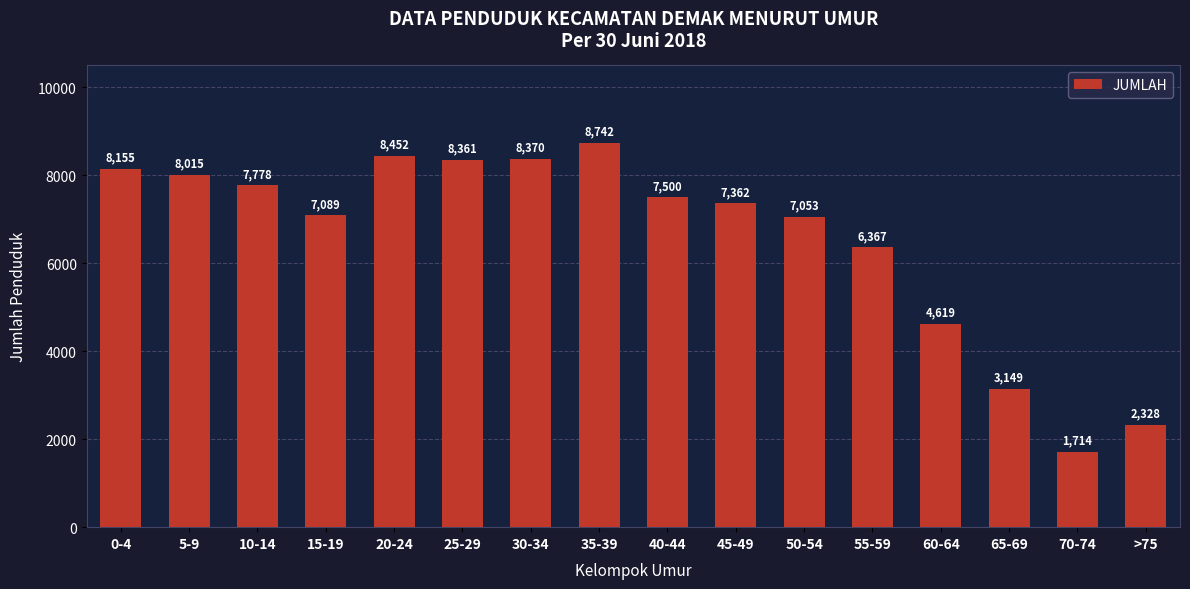

What is the change in value from 20-24 to 65-69?

-5303